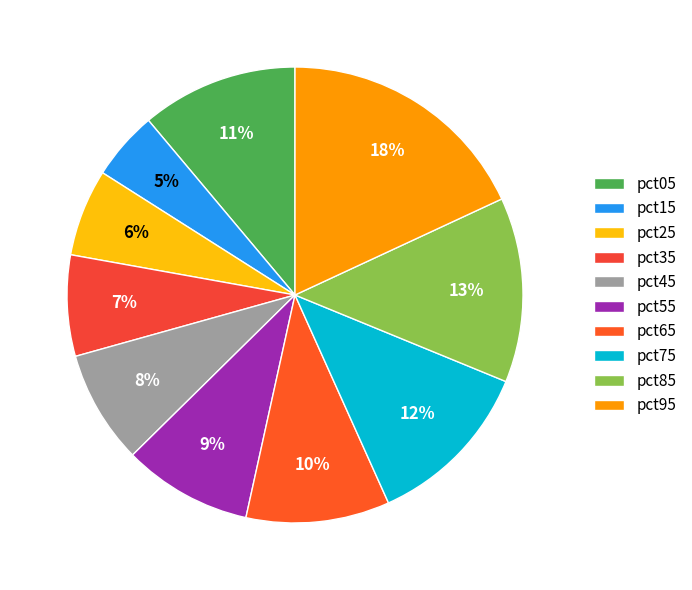

To the nearest percent, what is the difference between the pct55 and pct15 slice percentages?

4%